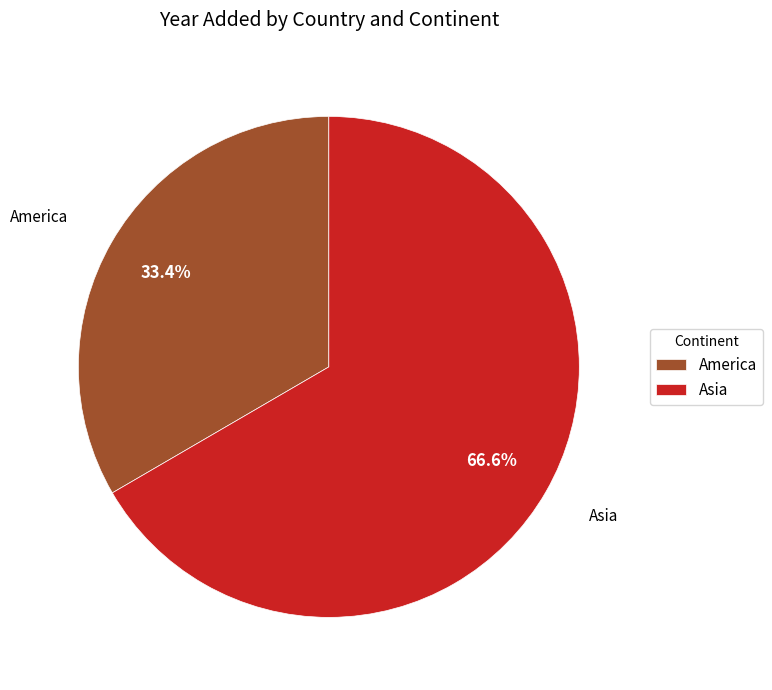

Which has a higher value, America or Asia?

Asia